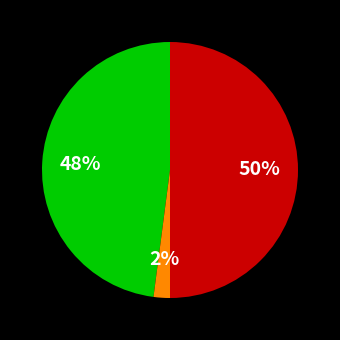

To the nearest percent, what is the difference between the largest and smallest slice percentages?

48%